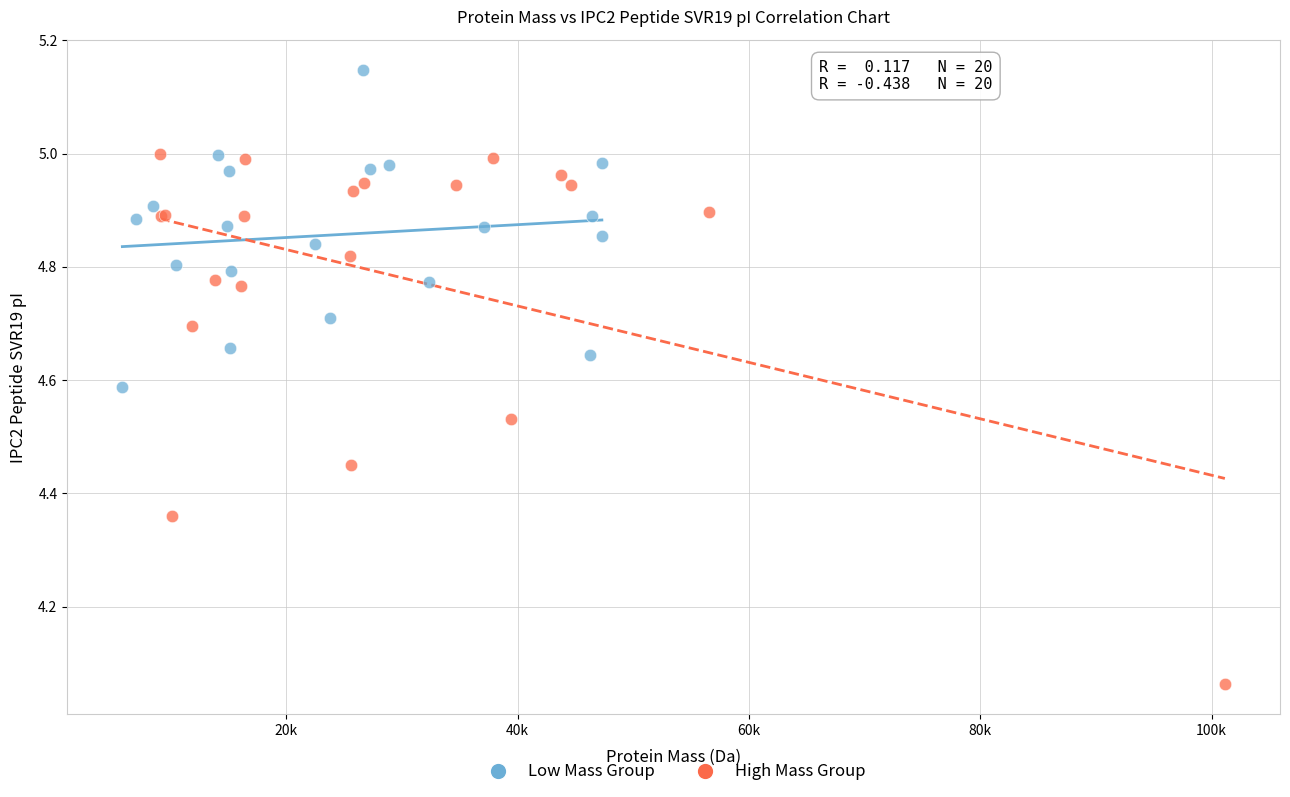

What are all the series names shown in the legend?

Low Mass Group, High Mass Group